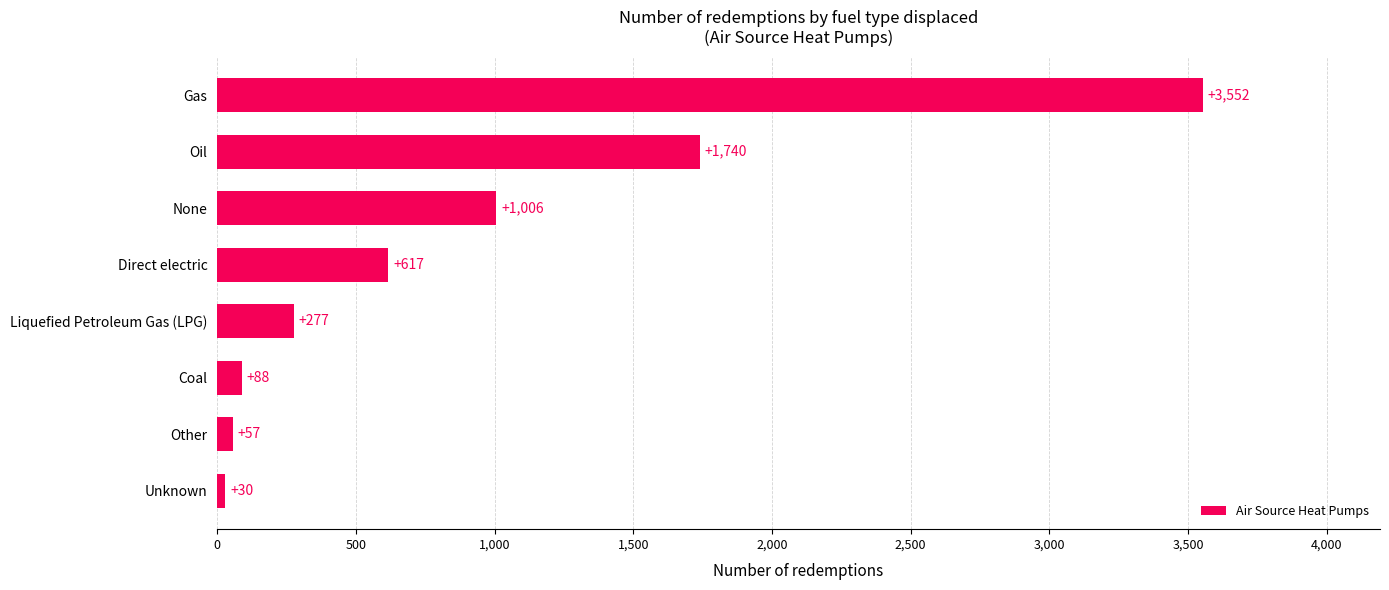

The value at Other is 57. True or false?

True